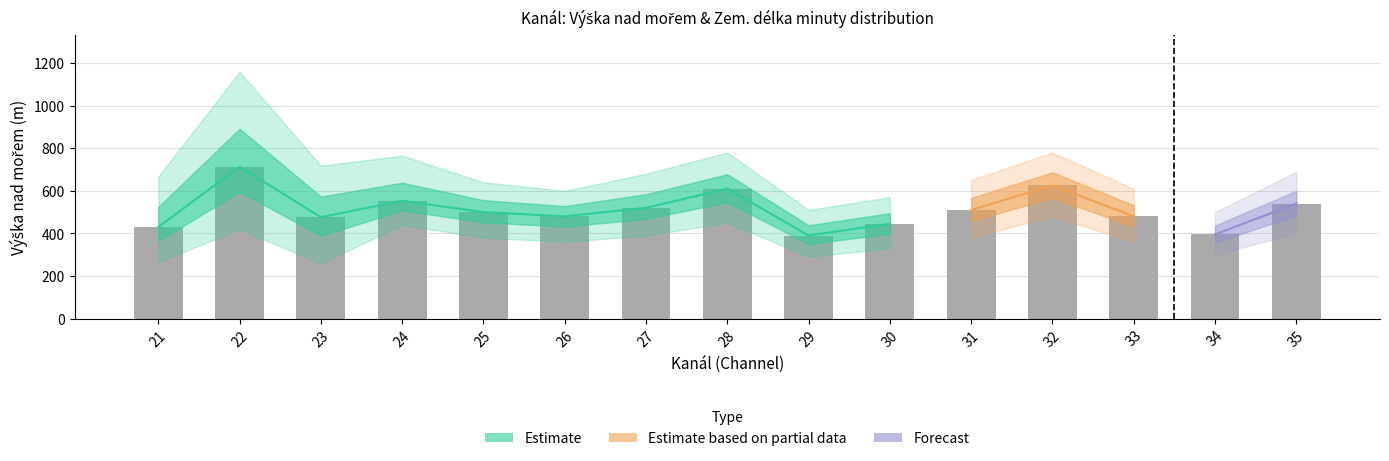

List the labels in order of value, largest first.

22, 32, 28, 24, 35, 27, 31, 25, 26, 33, 23, 30, 21, 34, 29